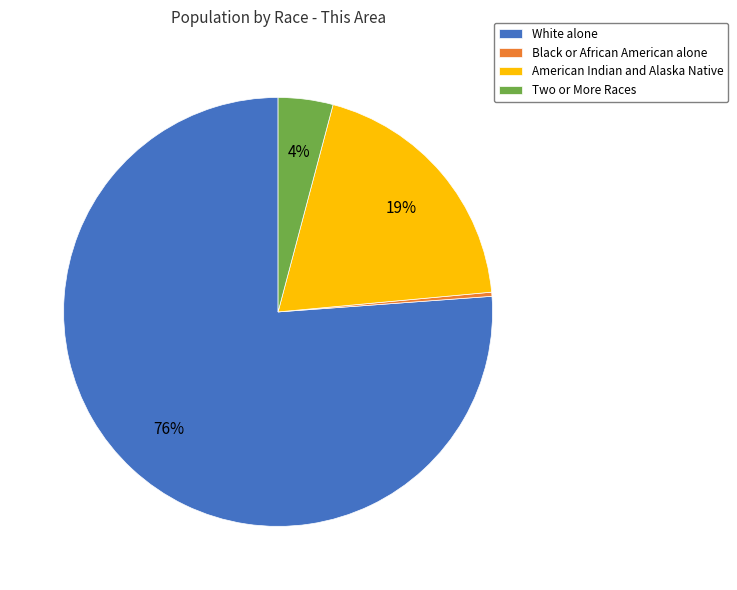

Is there any slice that represents more than half of the pie?

Yes